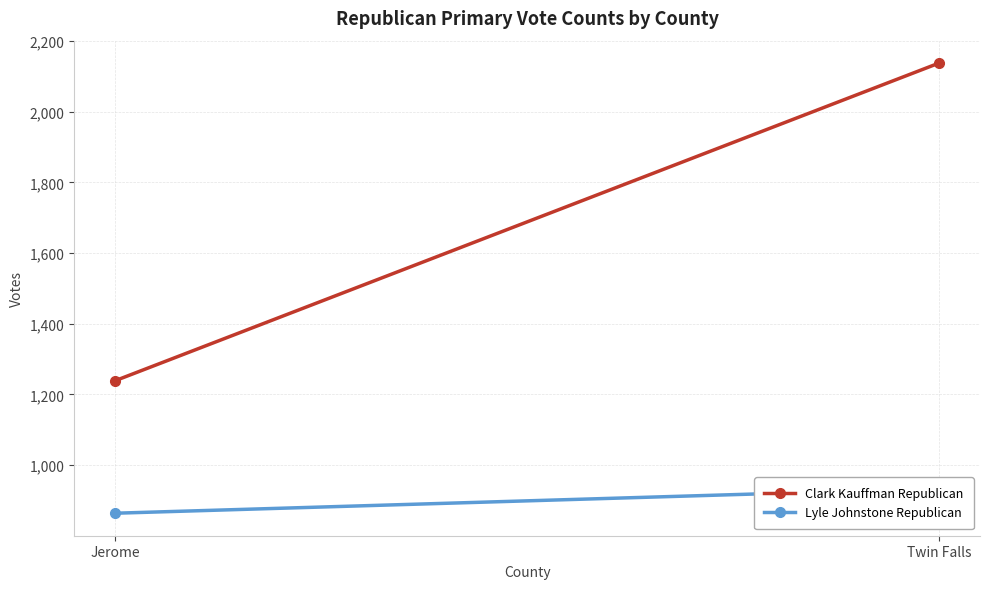

The Lyle Johnstone Republican series shows 864 at Jerome. True or false?

True